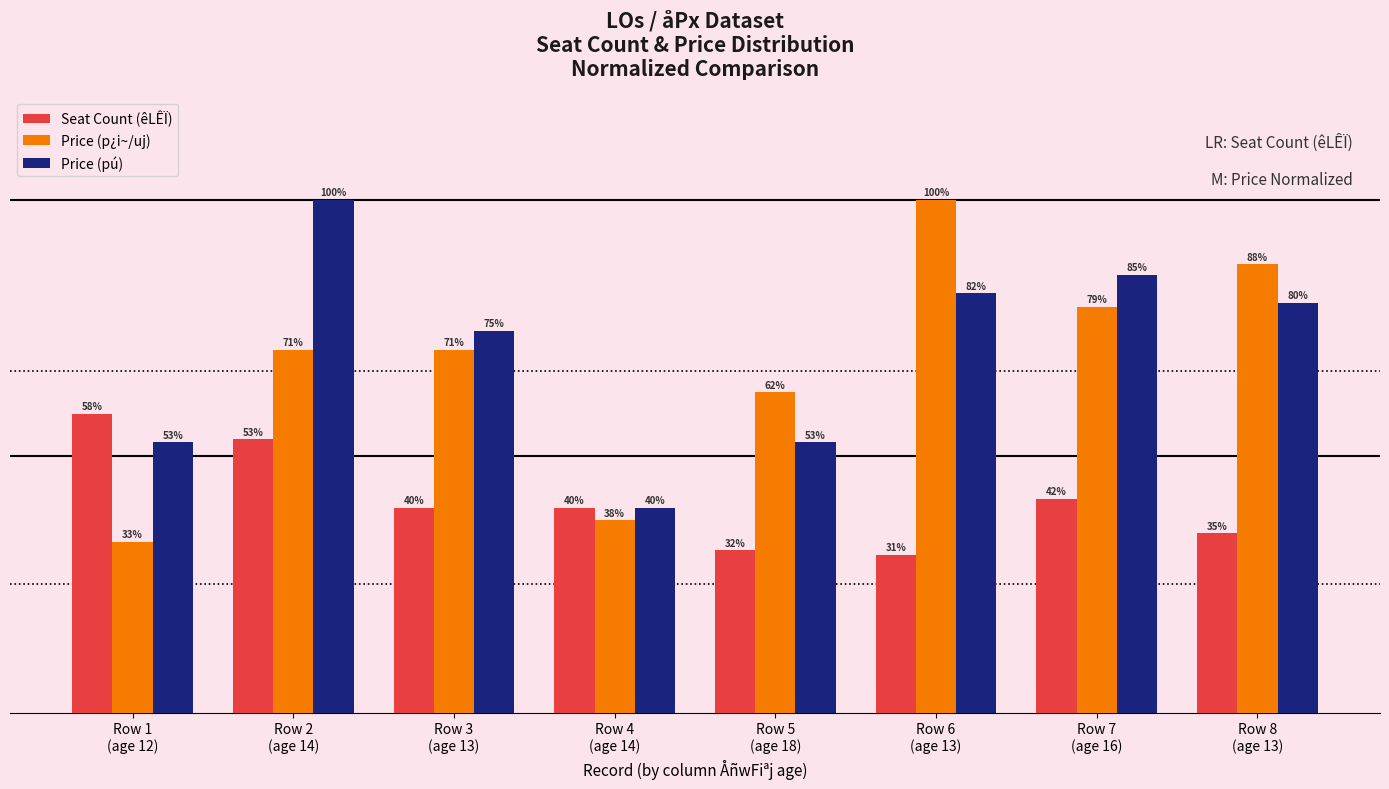

Does the chart contain stacked bars?

No